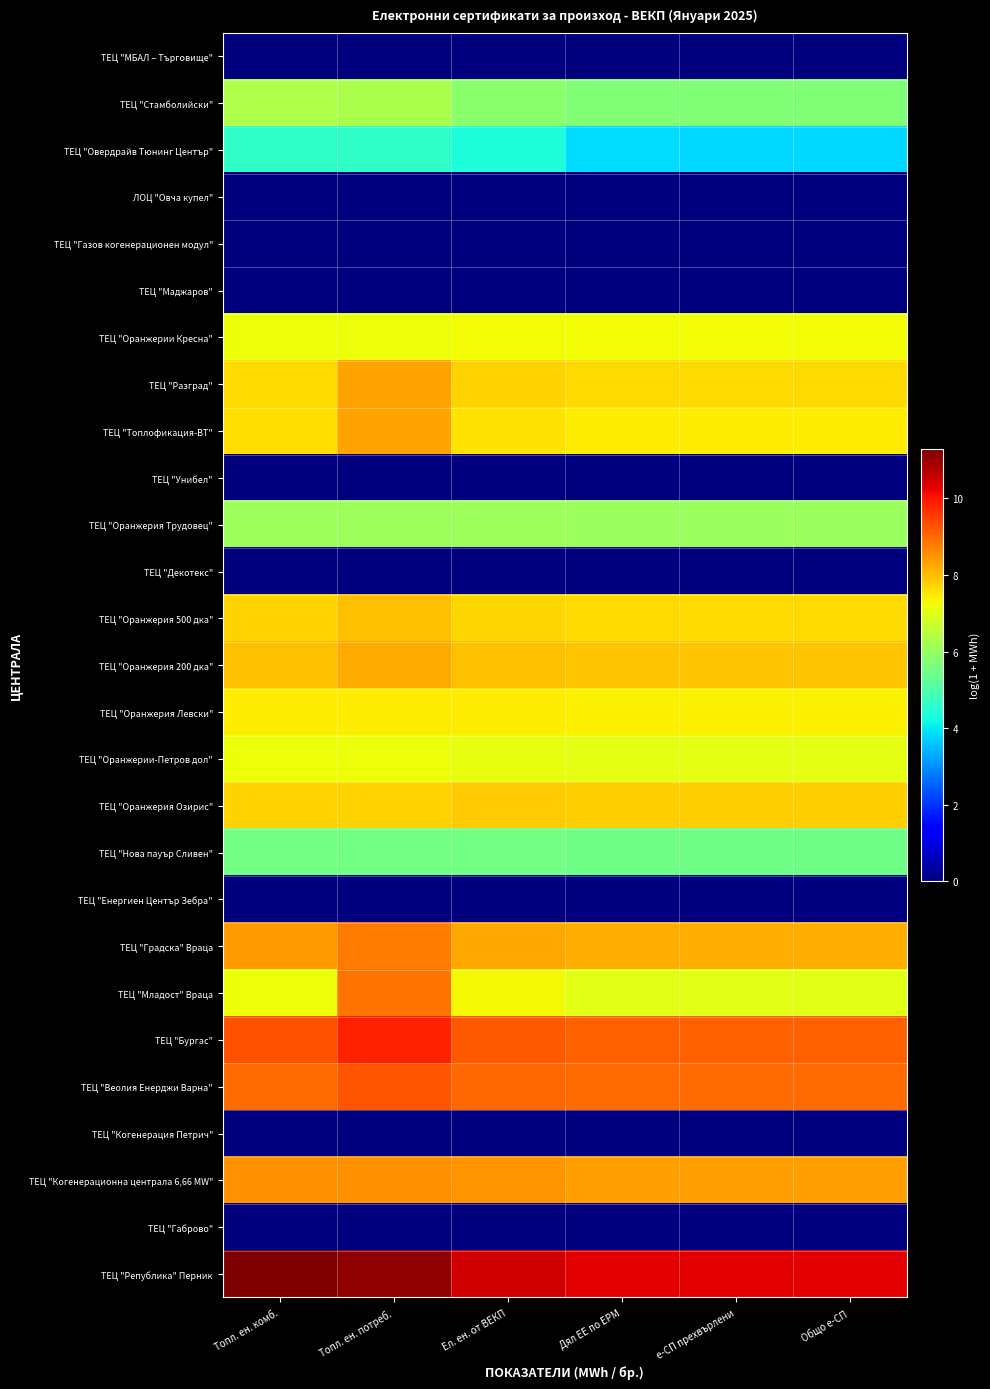

At Дял ЕЕ по ЕРМ, list the series in order from largest to smallest.

ТЕЦ "Република" Перник, ТЕЦ "Бургас", ТЕЦ "Веолия Енерджи Варна", ТЕЦ "Когенерационна централа 6,66 MW", ТЕЦ "Градска" Враца, ТЕЦ "Оранжерия 200 дка", ТЕЦ "Оранжерия Озирис", ТЕЦ "Оранжерия 500 дка", ТЕЦ "Разград", ТЕЦ "Топлофикация-ВТ", ТЕЦ "Оранжерия Левски", ТЕЦ "Оранжерии Кресна", ТЕЦ "Оранжерии-Петров дол", ТЕЦ "Младост" Враца, ТЕЦ "Оранжерия Трудовец", ТЕЦ "Стамболийски", ТЕЦ "Нова пауър Сливен", ТЕЦ "Овердрайв Тюнинг Център", ТЕЦ "МБАЛ – Търговище", ЛОЦ "Овча купел", ТЕЦ "Газов когенерационен модул", ТЕЦ "Маджаров", ТЕЦ "Унибел", ТЕЦ "Декотекс", ТЕЦ "Енергиен Център Зебра", ТЕЦ "Когенерация Петрич", ТЕЦ "Габрово"